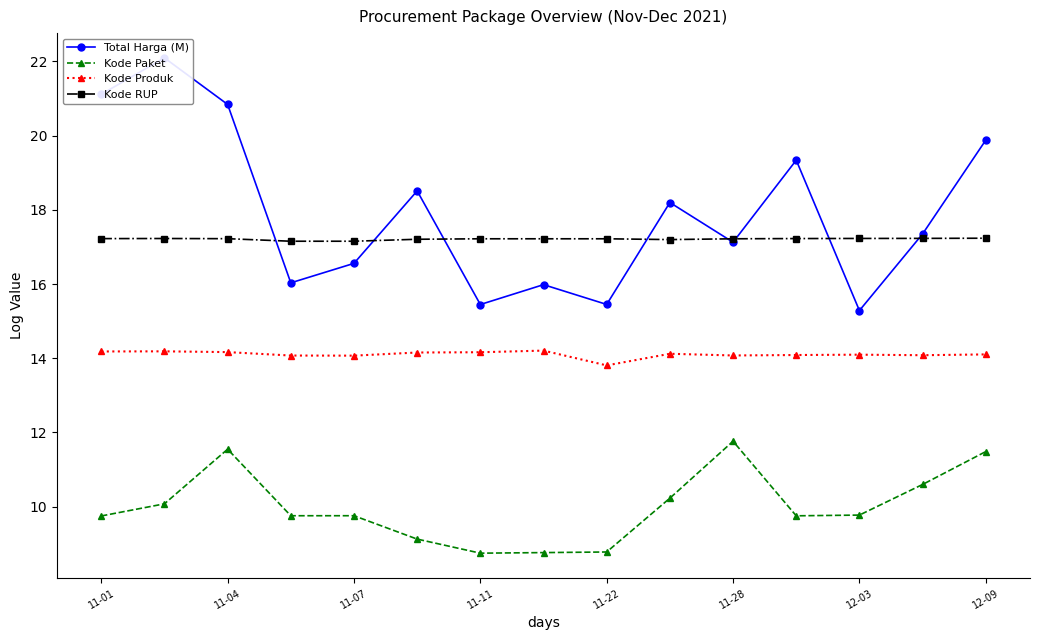

True or false: Kode Produk has more than 0 interior local peaks.

True